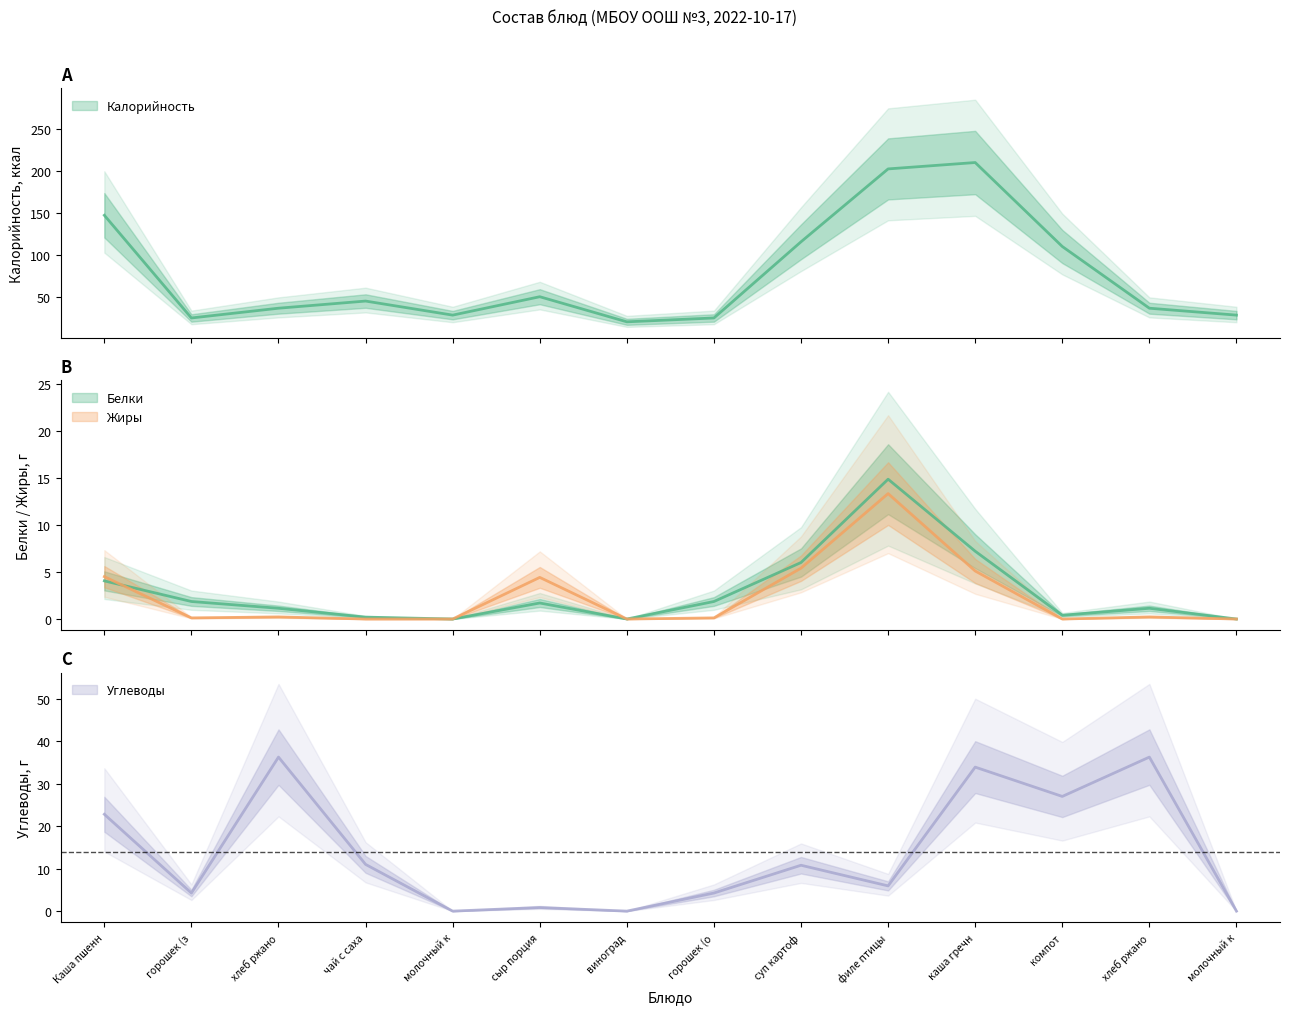

Does the chart have visible grid lines?

No